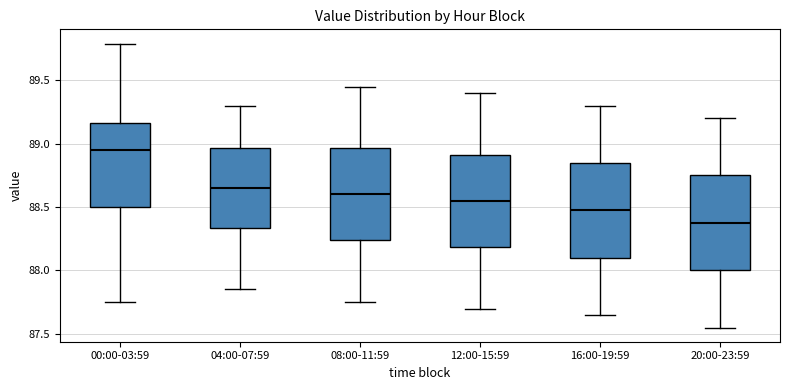

Reading left to right, read every box against the y-axis: the position of its median line, the range the box covers, and the ends of its whiskers. The values are not printed on the chart, so give them approximately, as read against the axis.

00:00-03:59: median 88.95, box 88.50 to 89.15, whiskers 87.75 to 89.80
04:00-07:59: median 88.65, box 88.35 to 88.95, whiskers 87.85 to 89.30
08:00-11:59: median 88.60, box 88.25 to 88.95, whiskers 87.75 to 89.45
12:00-15:59: median 88.55, box 88.20 to 88.90, whiskers 87.70 to 89.40
16:00-19:59: median 88.50, box 88.10 to 88.85, whiskers 87.65 to 89.30
20:00-23:59: median 88.40, box 88.00 to 88.75, whiskers 87.55 to 89.20